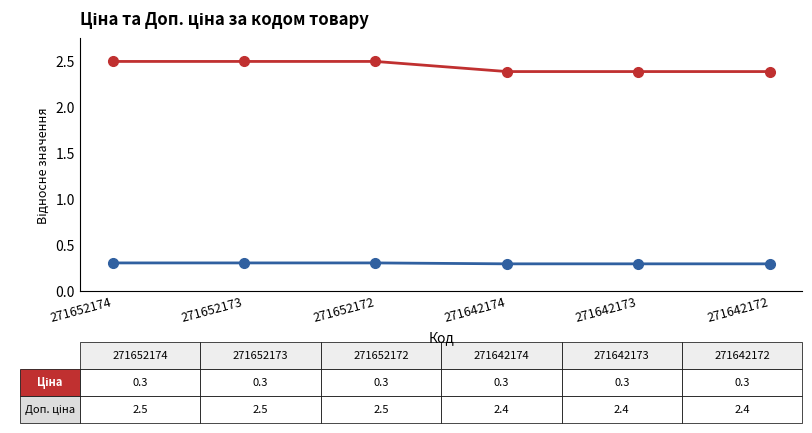

What is the spread (max minus min) of values at 271652174?

2.2